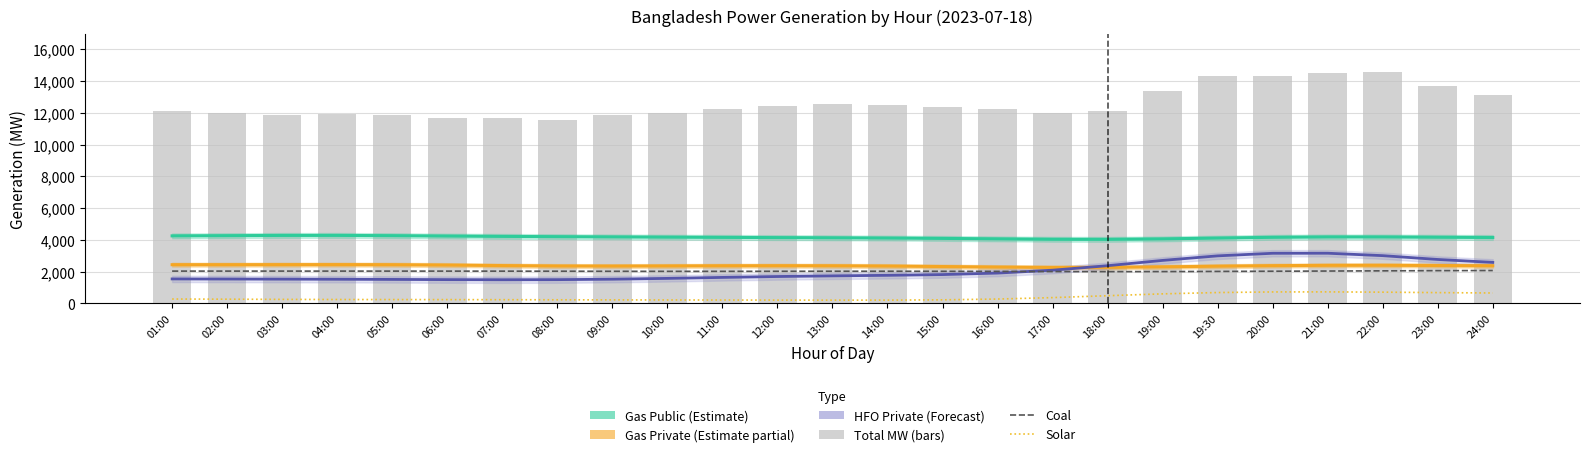

Between 11:00 and 22:00, which series saw the biggest shift?

Total MW